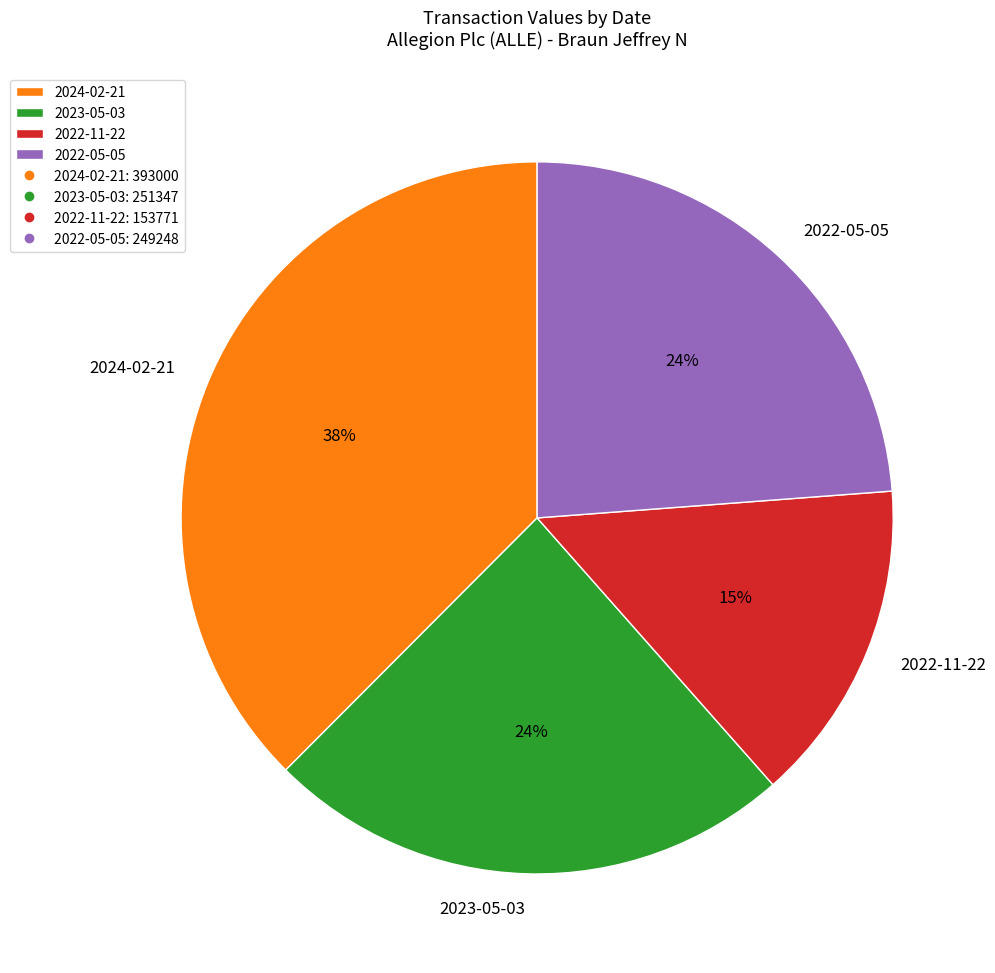

To the nearest percent, what is the average slice percentage?

25%